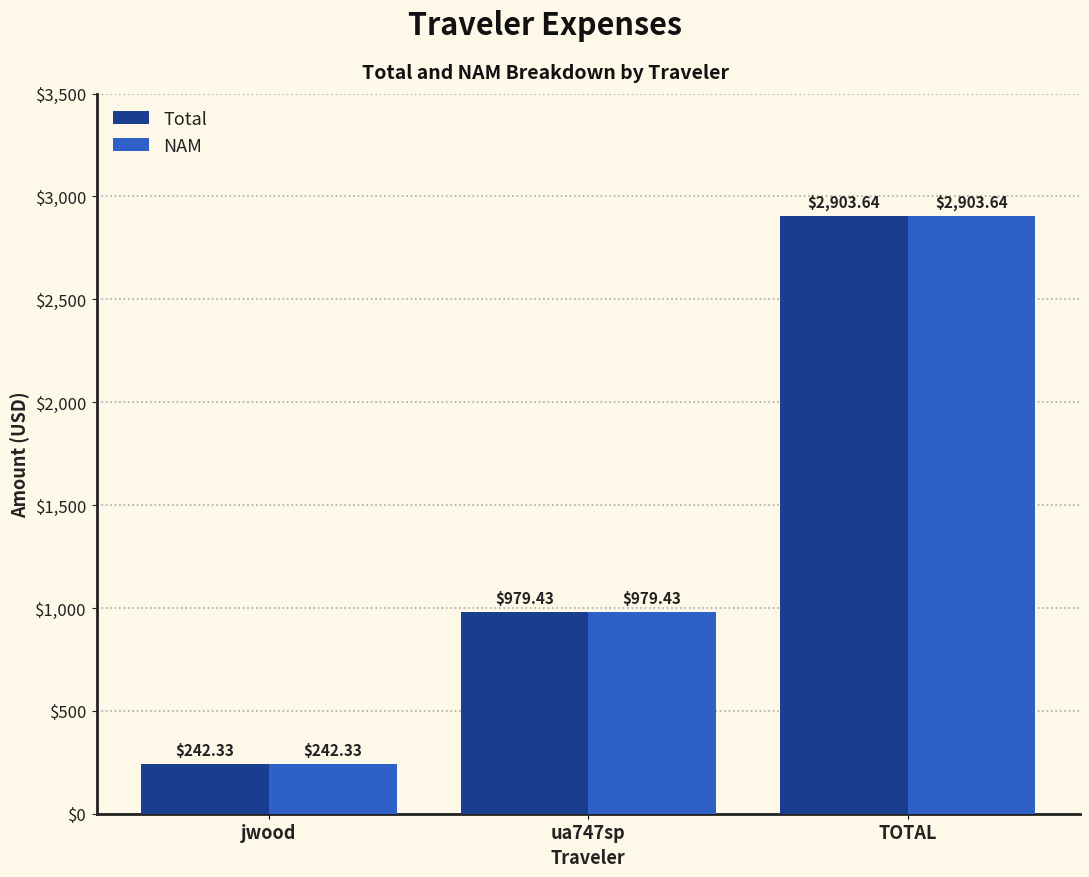

Reading left to right, extract all data points from this chart.

Total: 242.3	979.4	2903.6
NAM: 242.3	979.4	2903.6